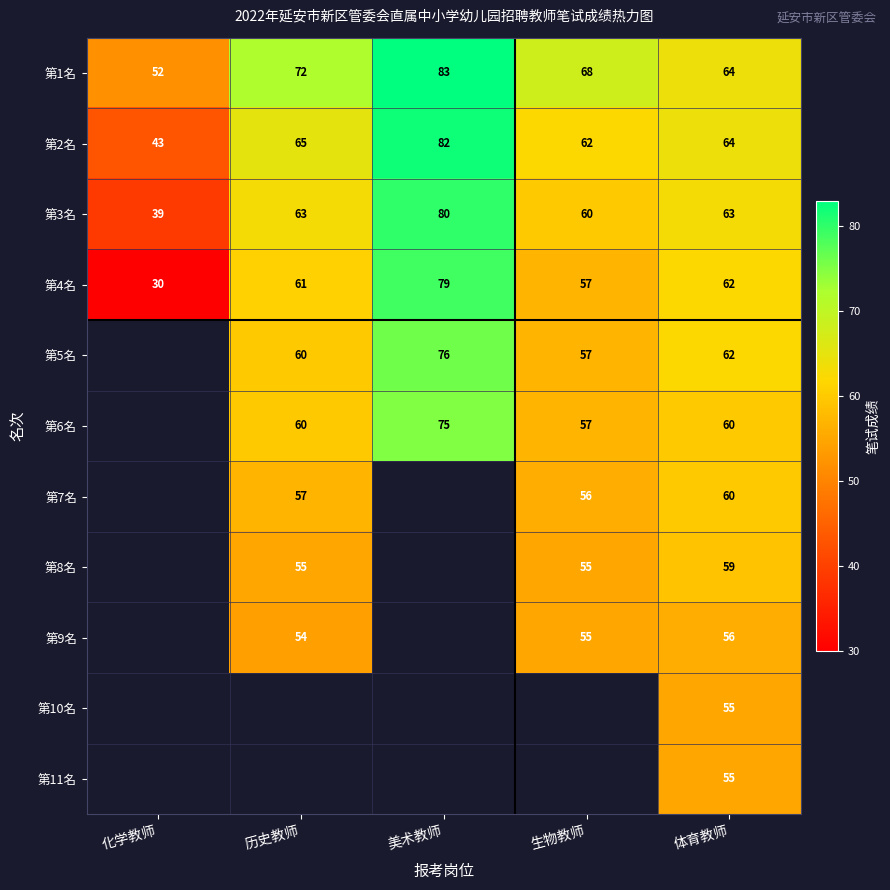

True or false: 第5名 has a value of 57 at 生物教师.

True